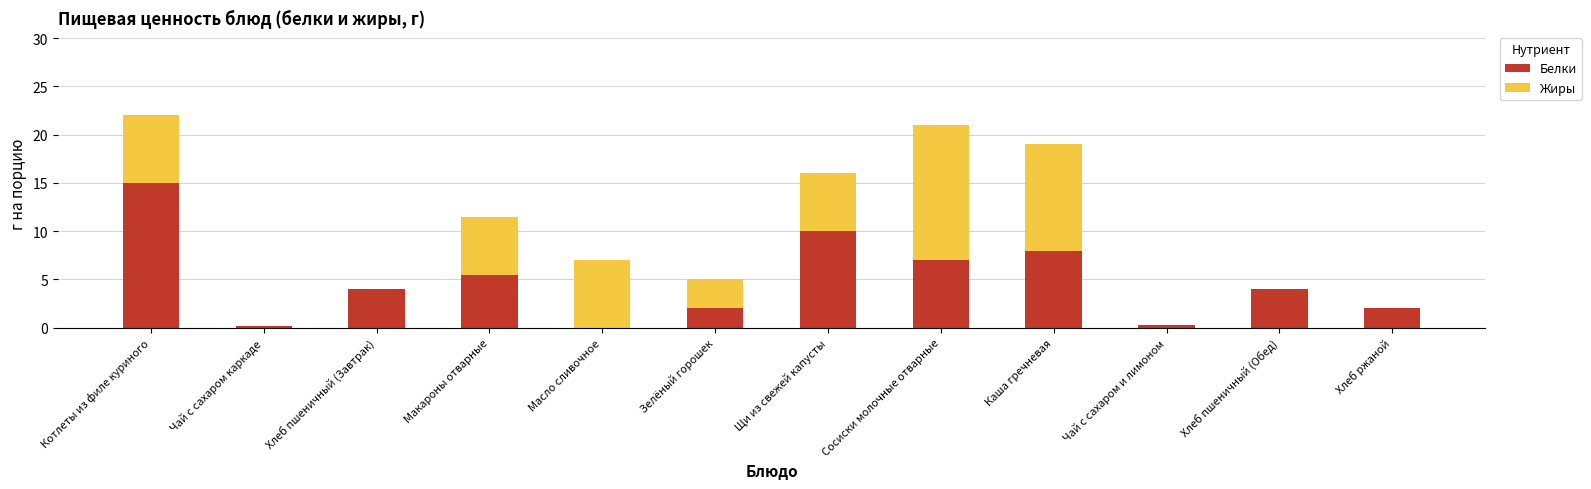

What is the sum of all Белки values?

58.0